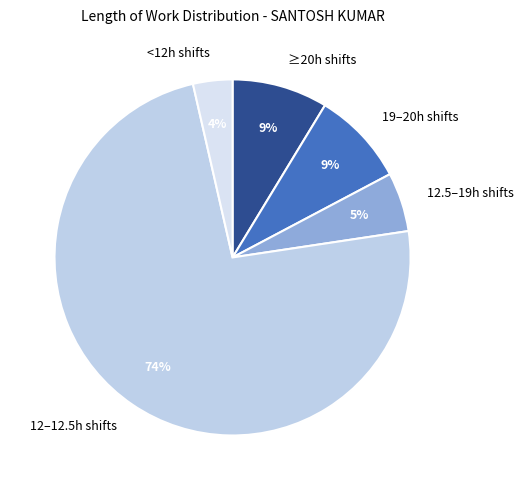

Is the sum of <12h shifts and 19–20h shifts greater than half?

No